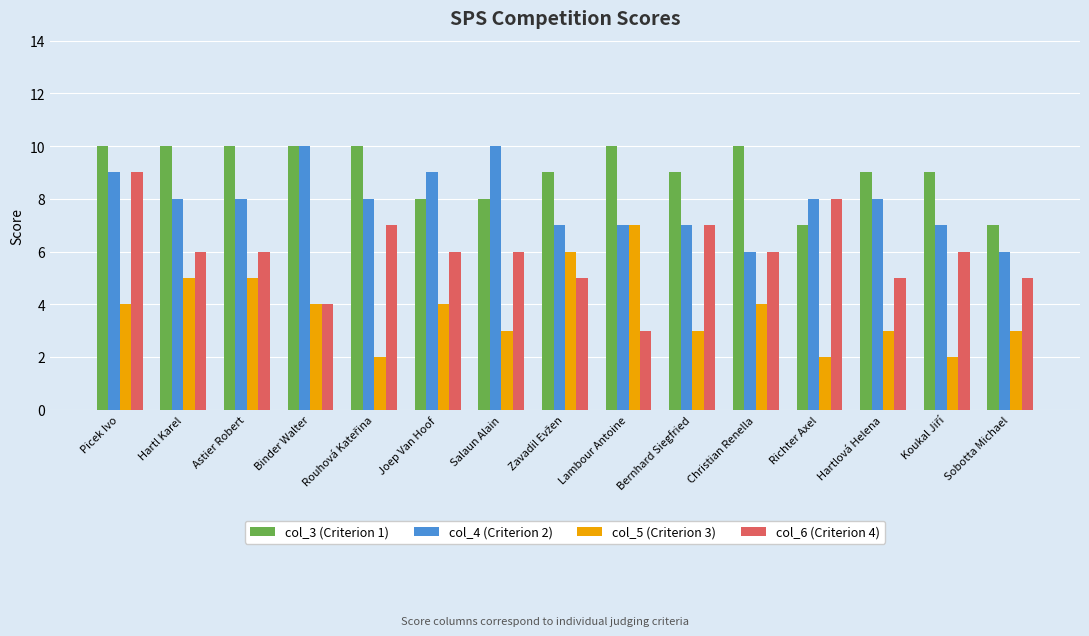

What is the difference between the maximum and minimum values in the col_5 (Criterion 3) series?

5